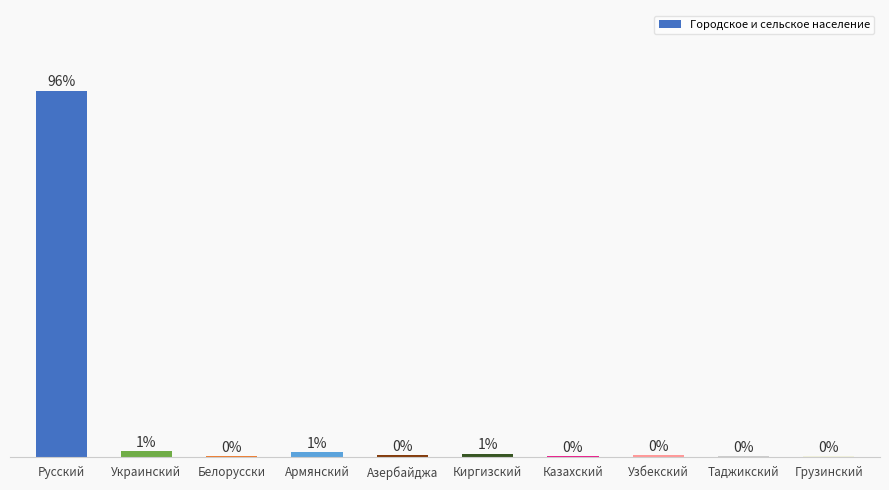

Are the bars horizontal?

No